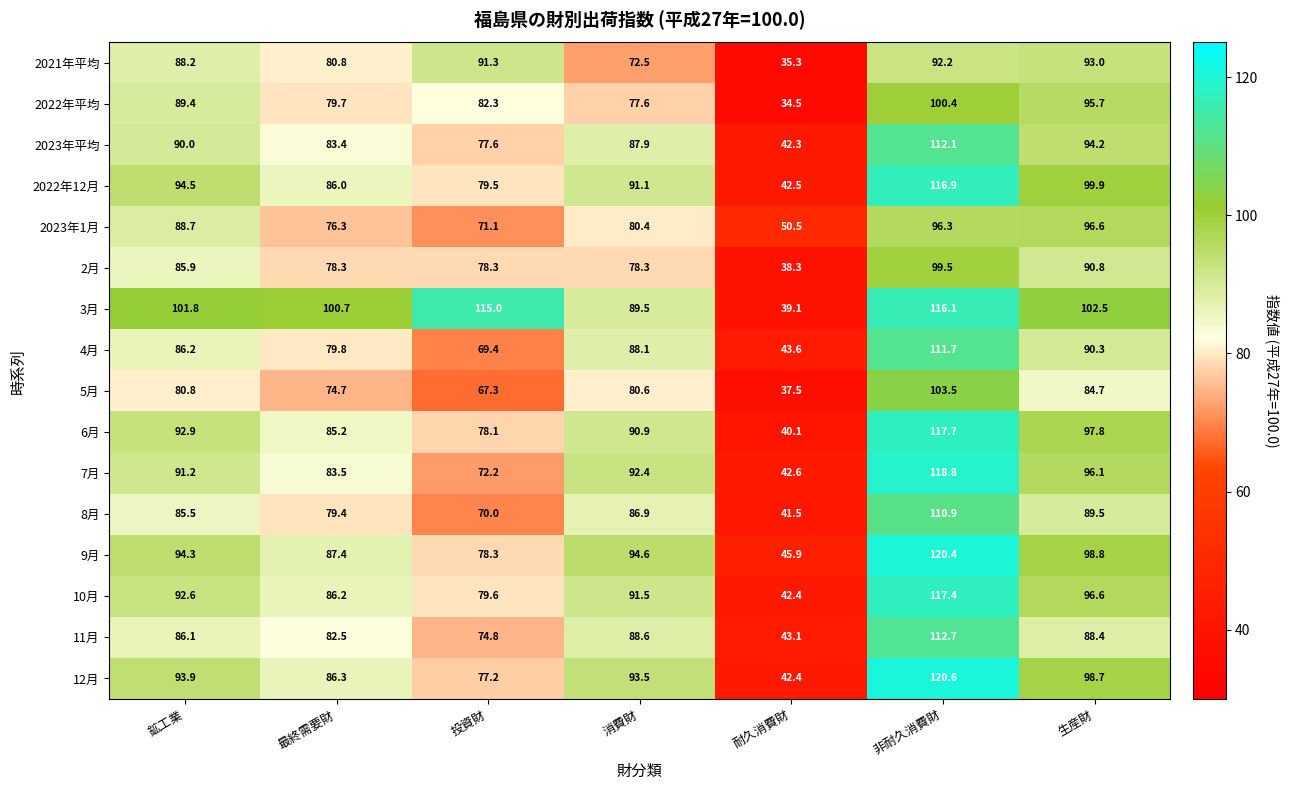

Is it true that 9月 equals 45.9 at 耐久消費財?

True